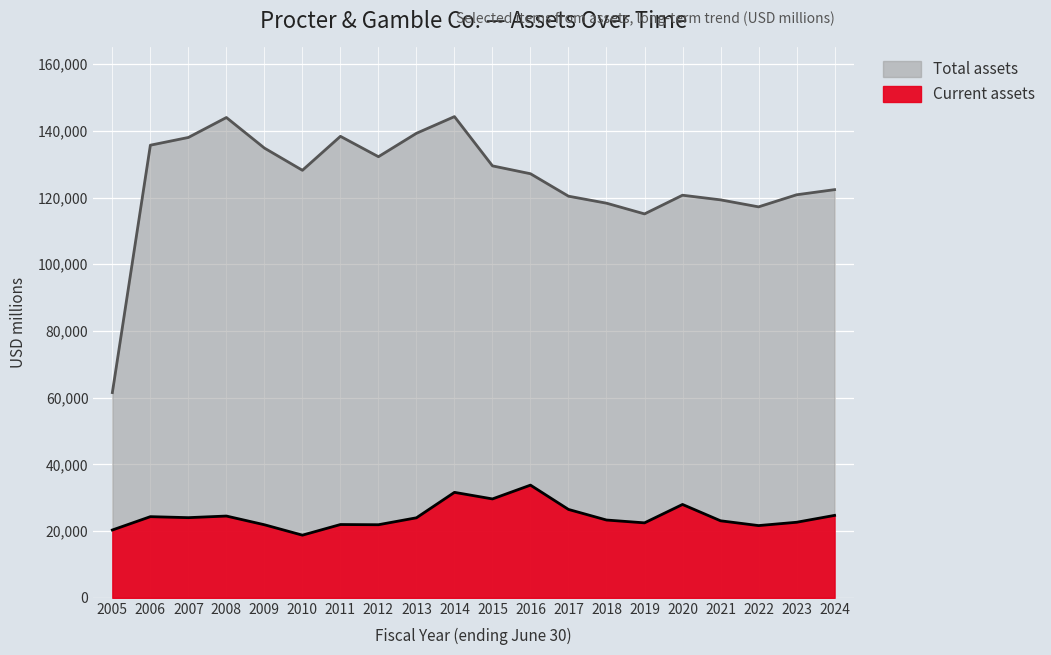

Reading left to right, transcribe all the data shown in this chart.

Current assets: 20329	24329	24031	24515	21905	18782	21970	21910	23990	31617	29646	33782	26494	23320	22473	27987	23091	21653	22648	24709
Total assets: 61527	135695	138014	143992	134833	128172	138354	132244	139263	144266	129495	127136	120406	118310	115095	120700	119307	117208	120829	122370